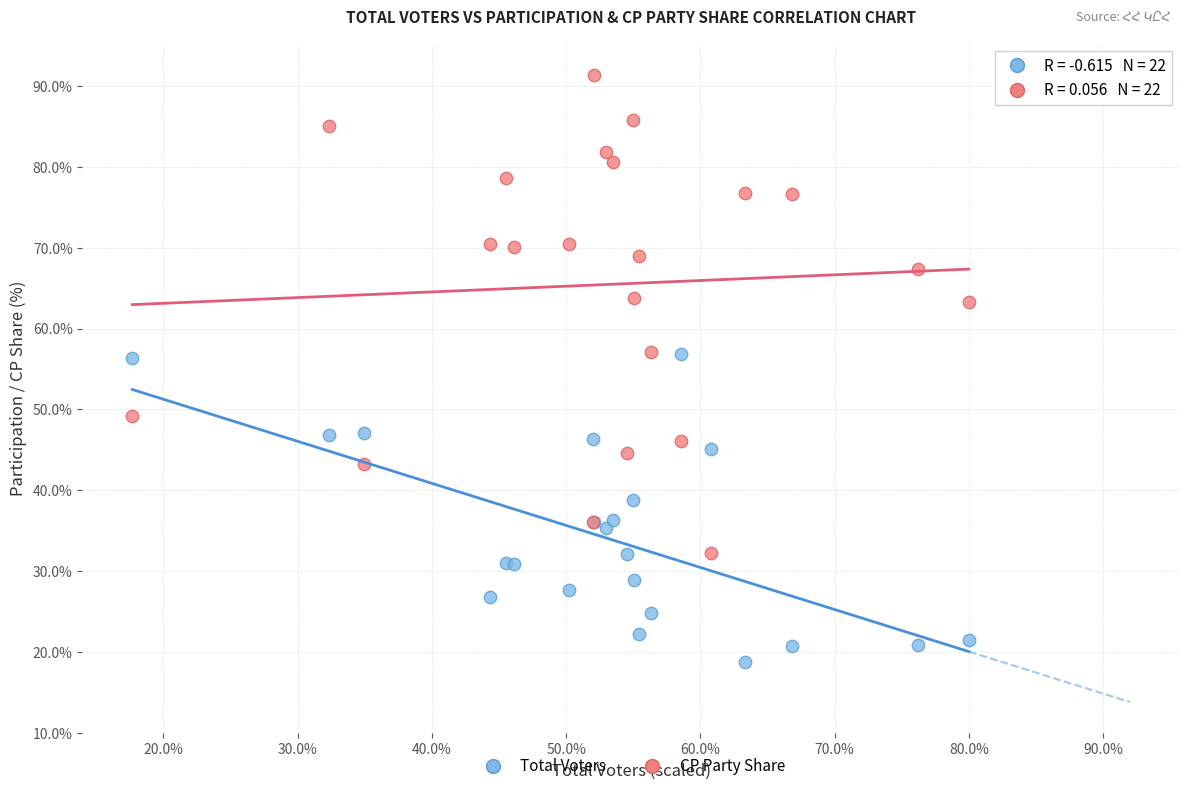

Which series reaches the maximum Y coordinate?

CP Party Share